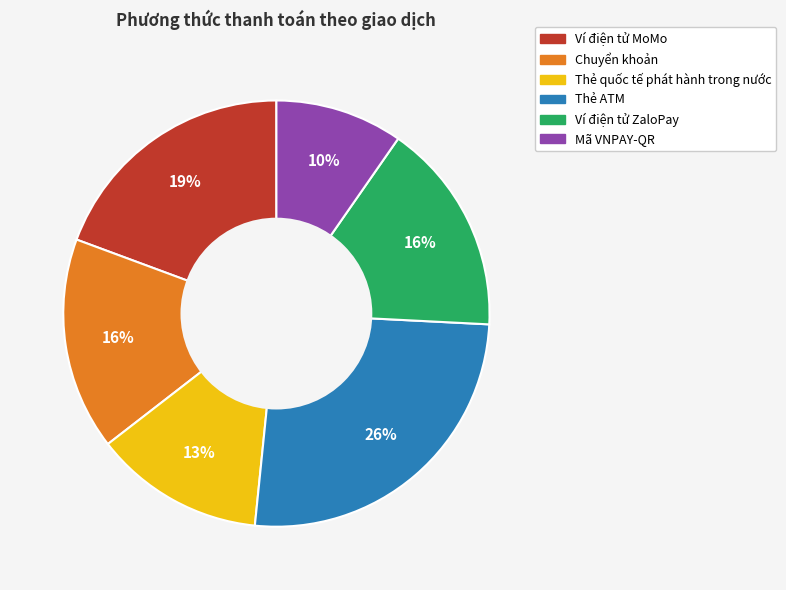

To the nearest percent, what percentage of the pie is Ví điện tử MoMo?

19%